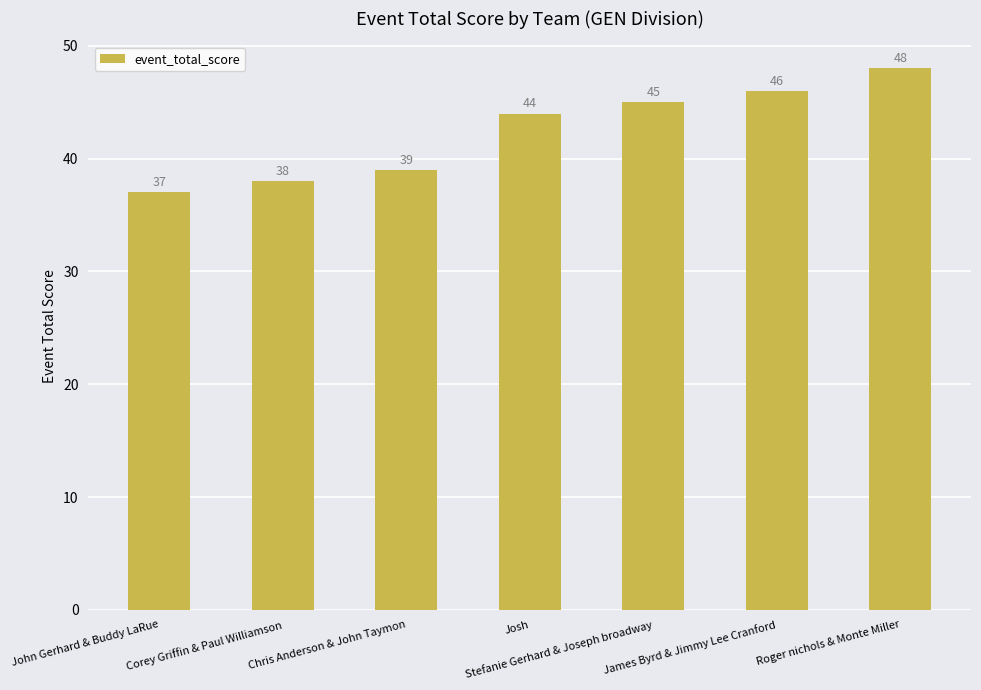

What is the sum of all values?

297